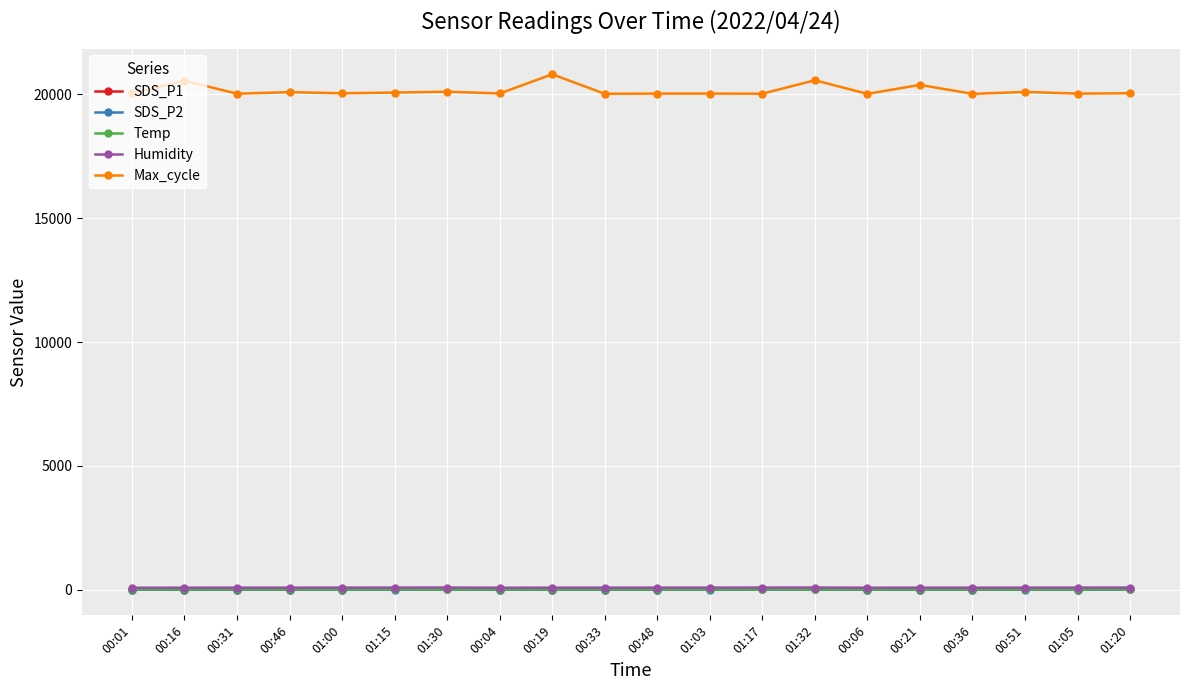

Where do SDS_P1 and Temp first cross each other?

01:05 and 01:20